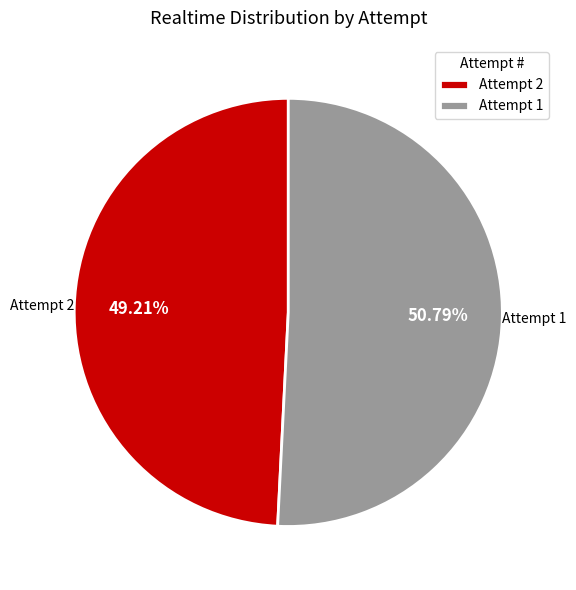

Rank the categories by value from lowest to highest.

Attempt 2, Attempt 1